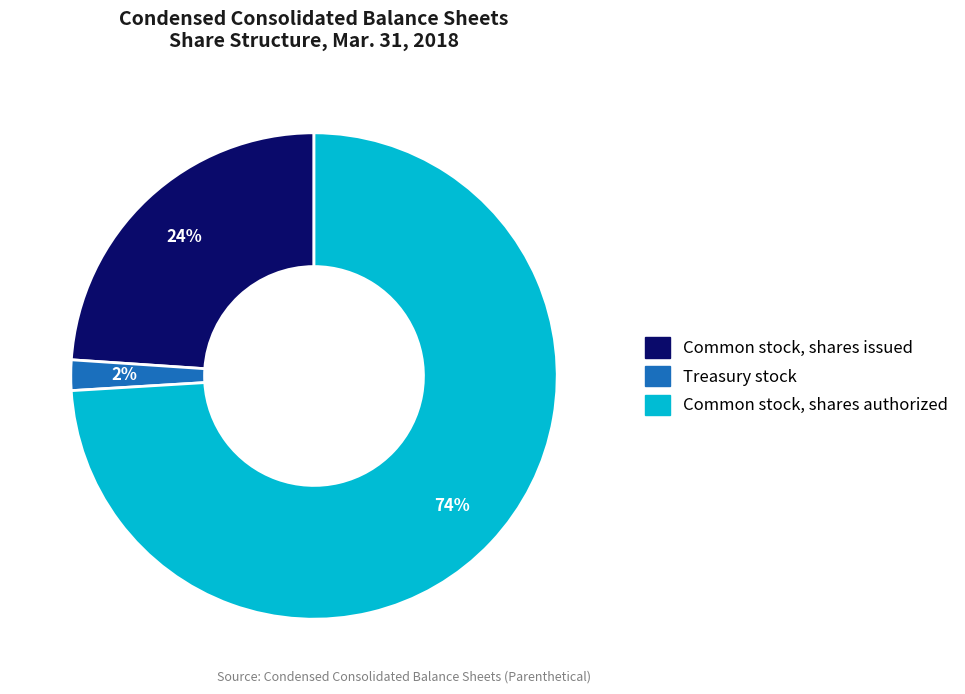

Which has a higher value, Treasury stock or Common stock, shares issued?

Common stock, shares issued